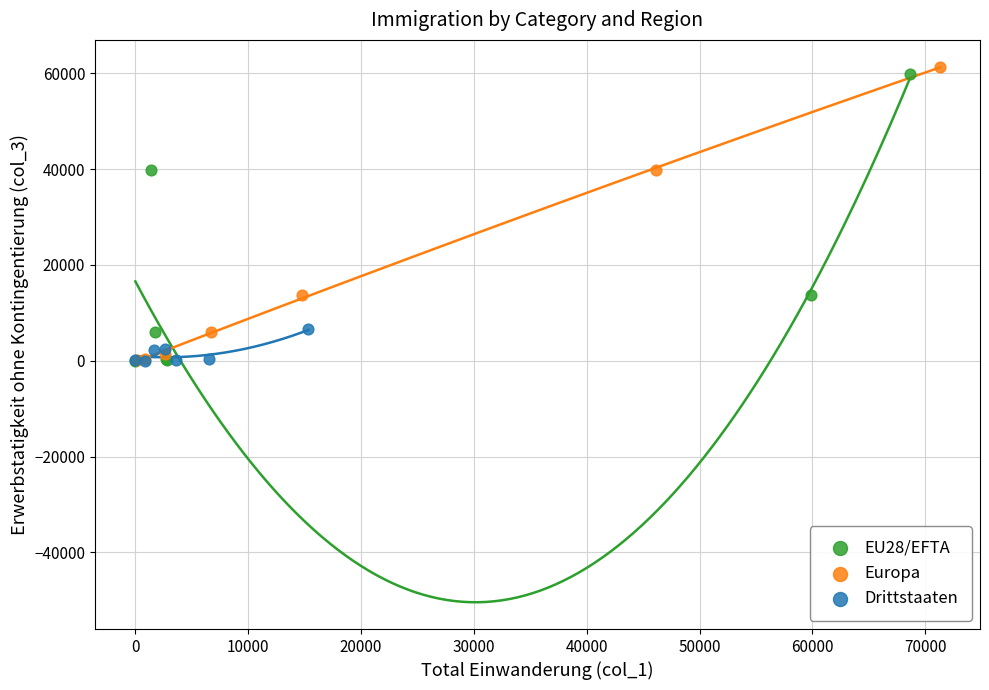

Which series has the widest spread of Y values?

Europa